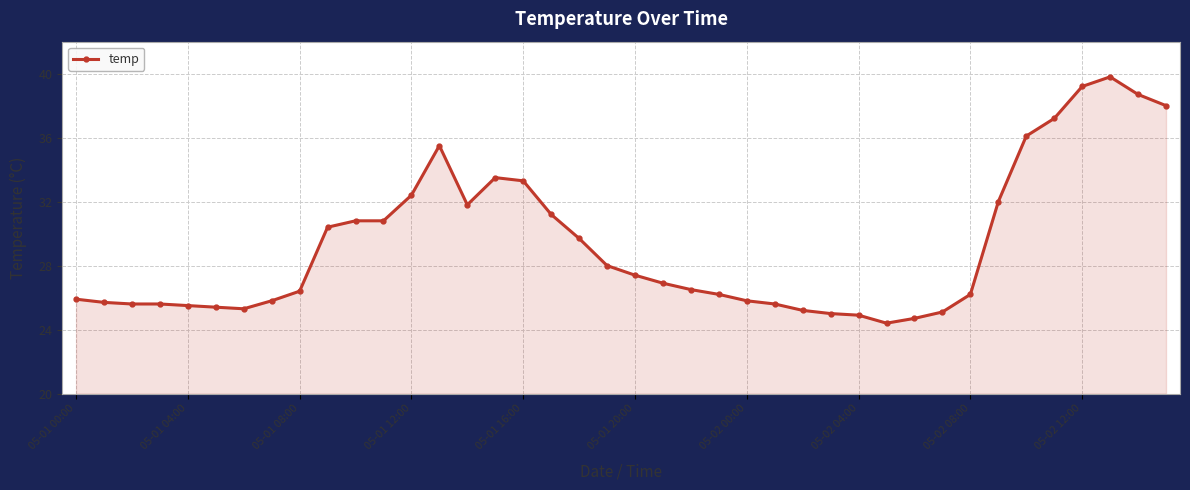

True or false: there are more than 1 points higher than both neighbors.

True